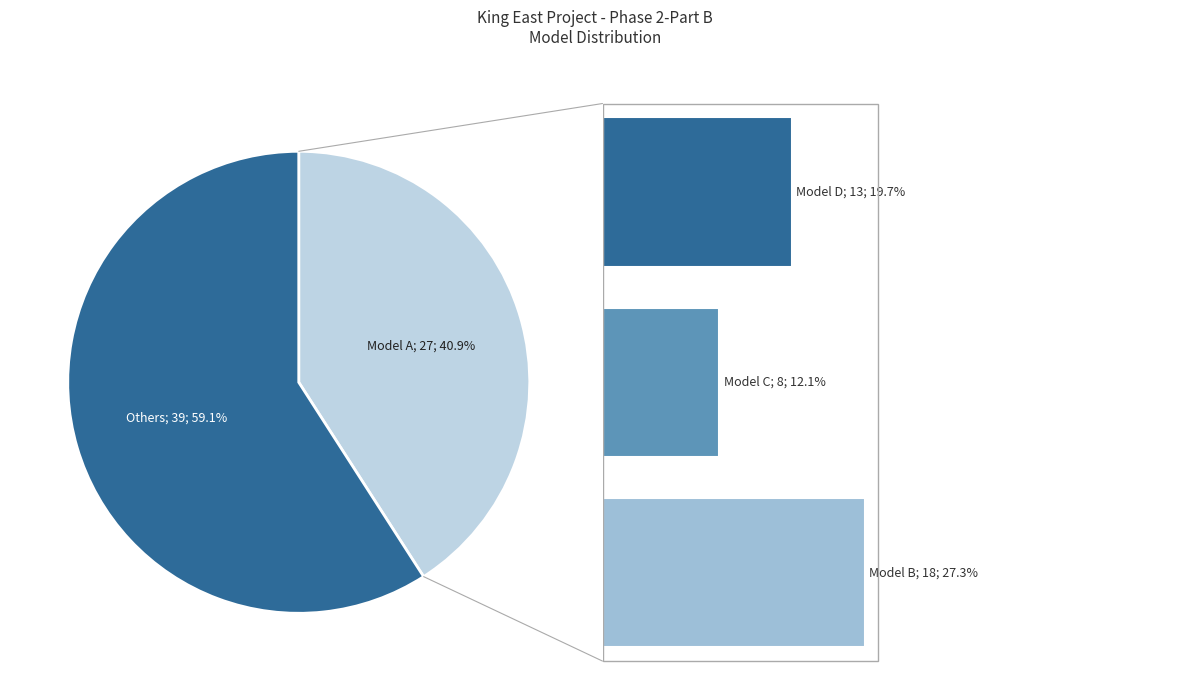

Is Model B the majority of the pie?

No